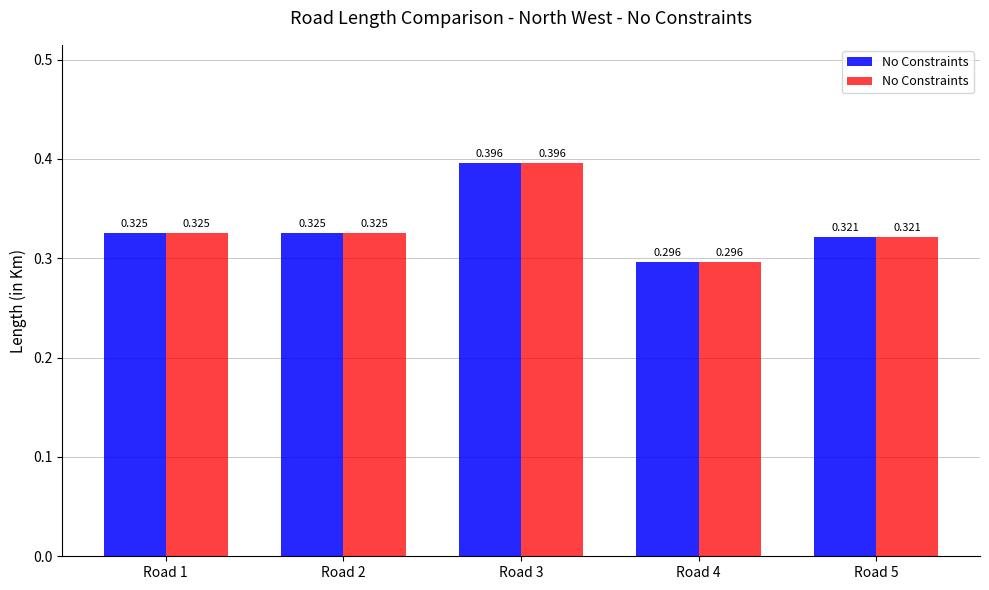

How many values are between 0 and 1?

5